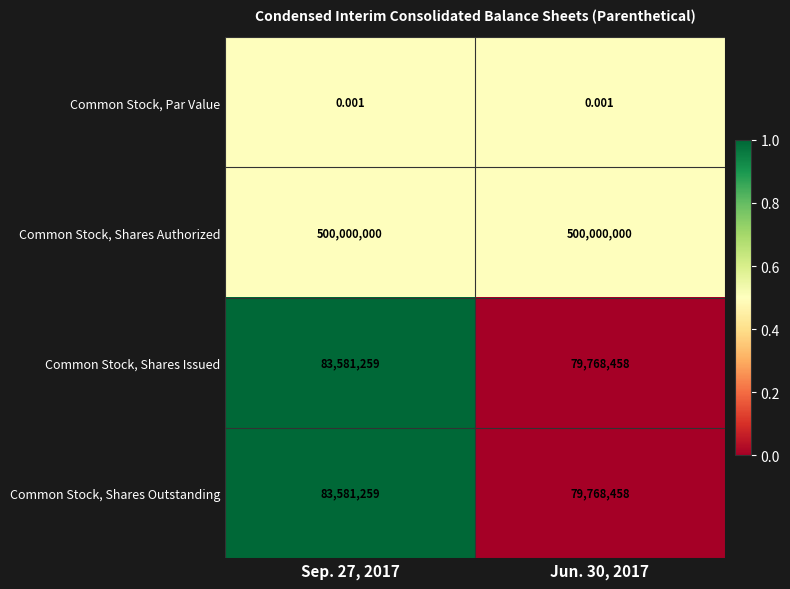

What is the total value across all series at Sep. 27, 2017?

667162518.0